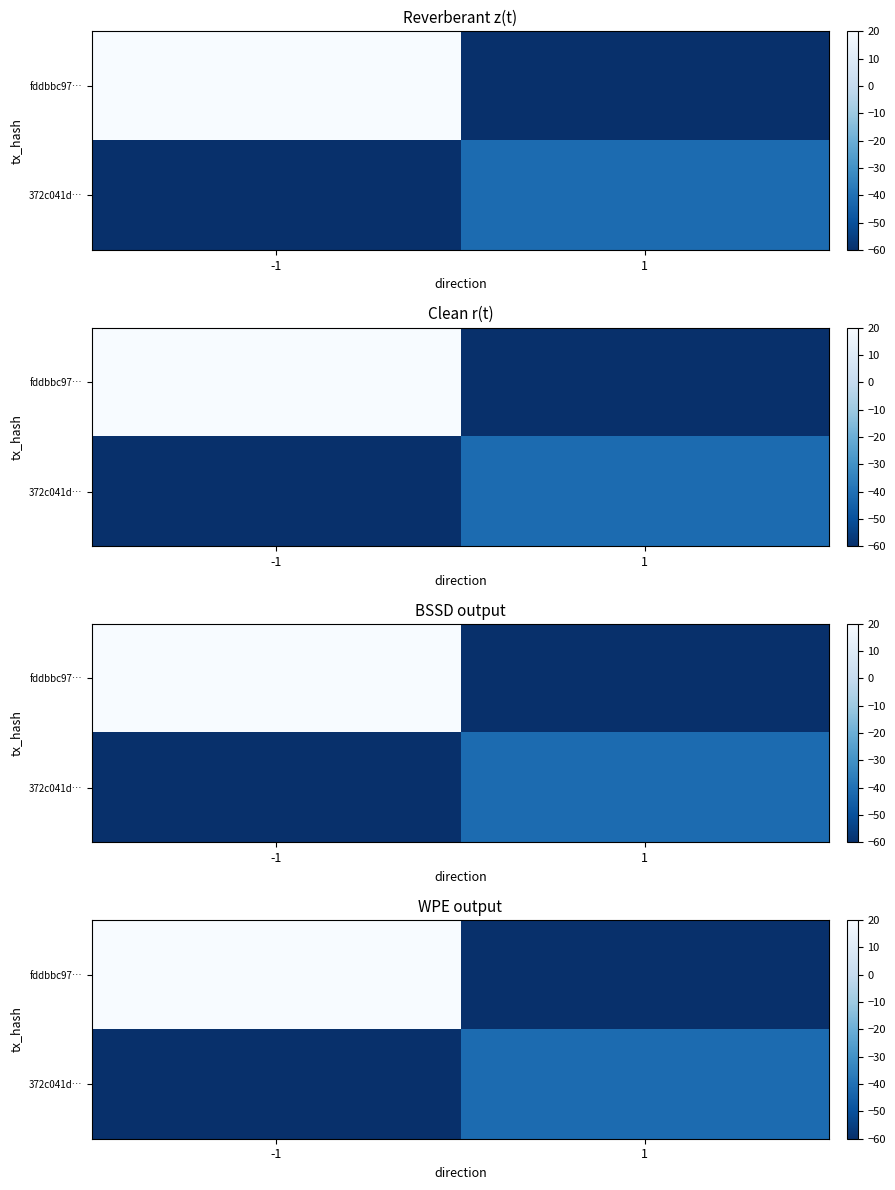

Read the 372c041d… value at -1.

-60.0